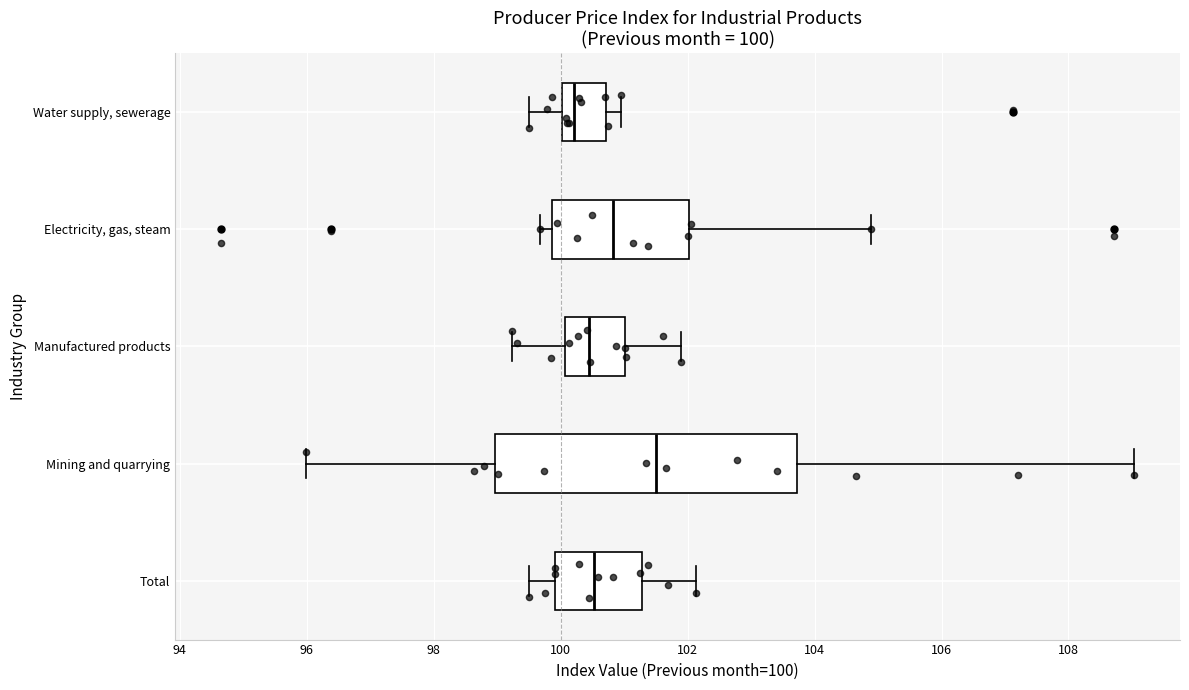

Which box's median line is the furthest to the right?

Mining and quarrying